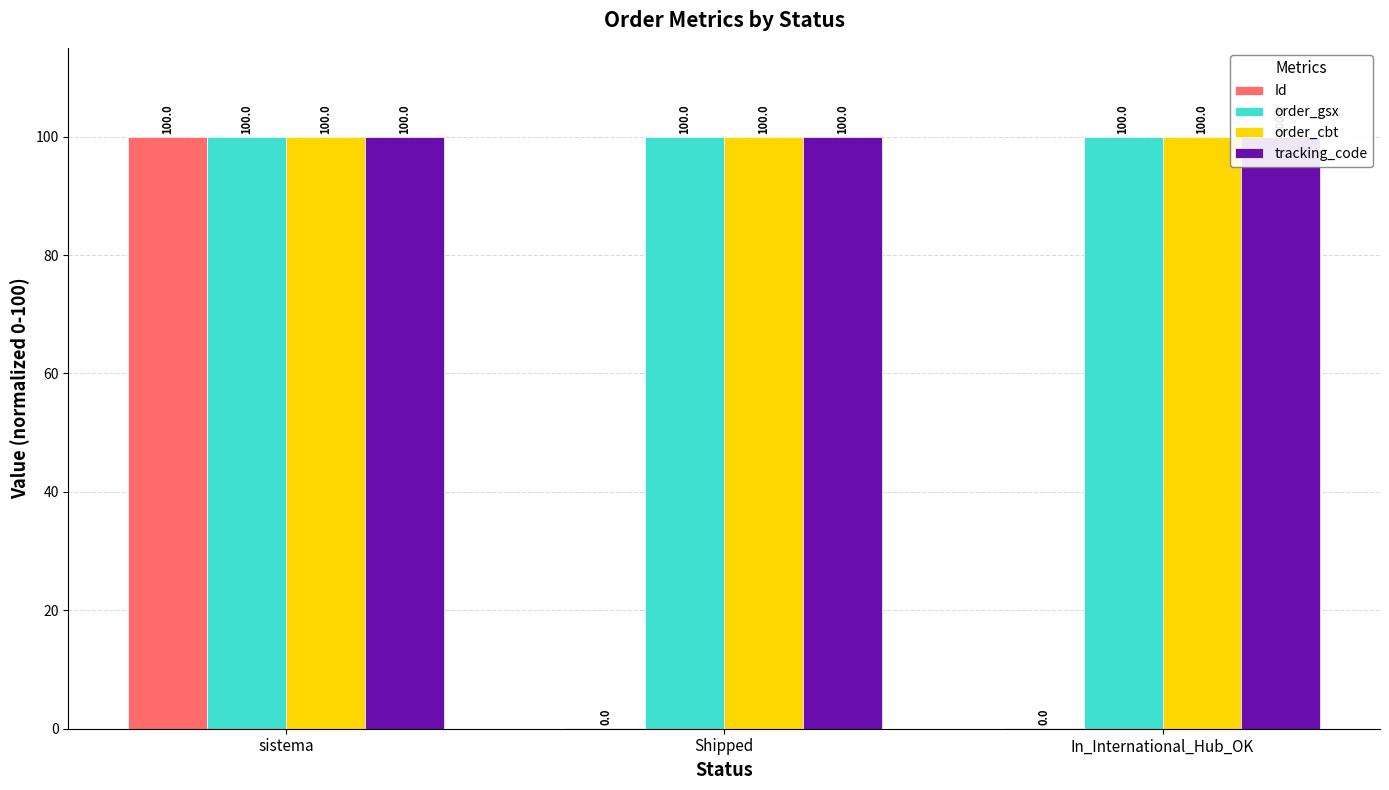

Are the bars grouped side by side (vs. stacked)?

Yes